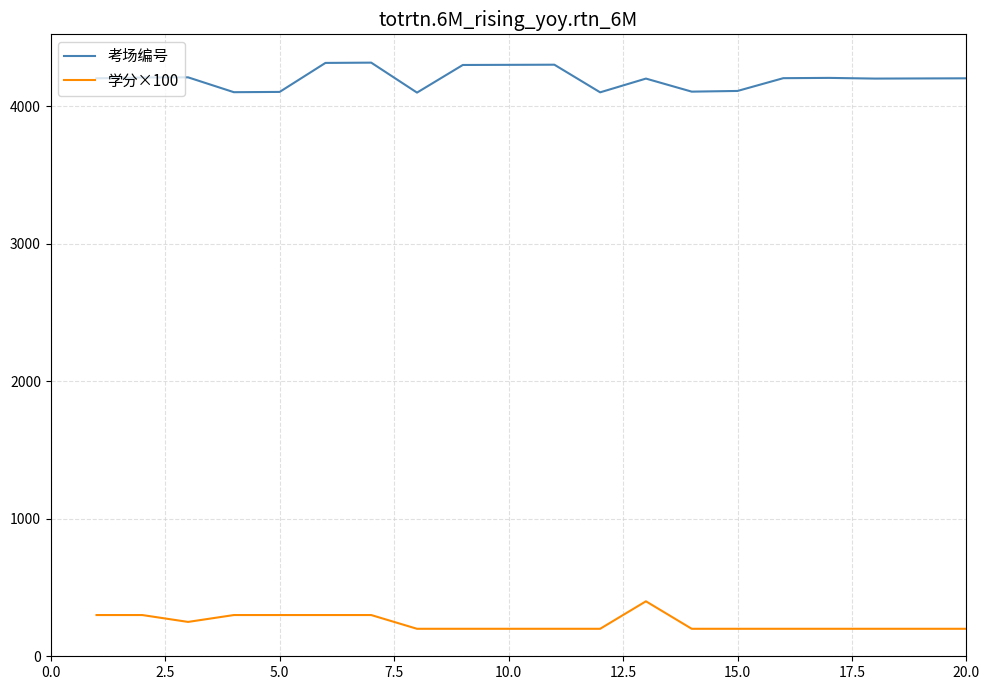

True or false: 学分×100 and 考场编号 intersect in this chart.

False